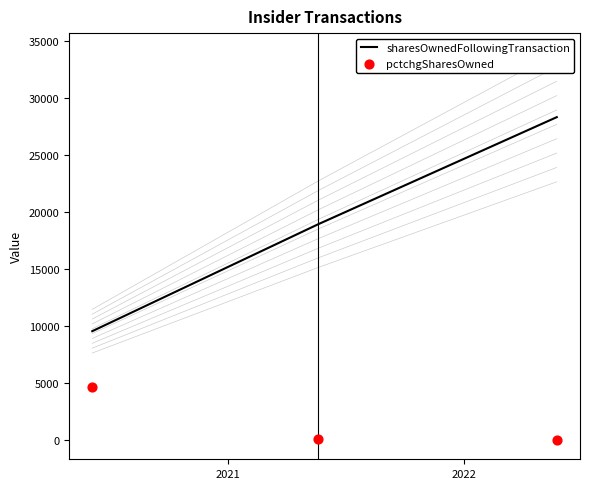

What is the minimum value for sharesOwnedFollowingTransaction?

9575